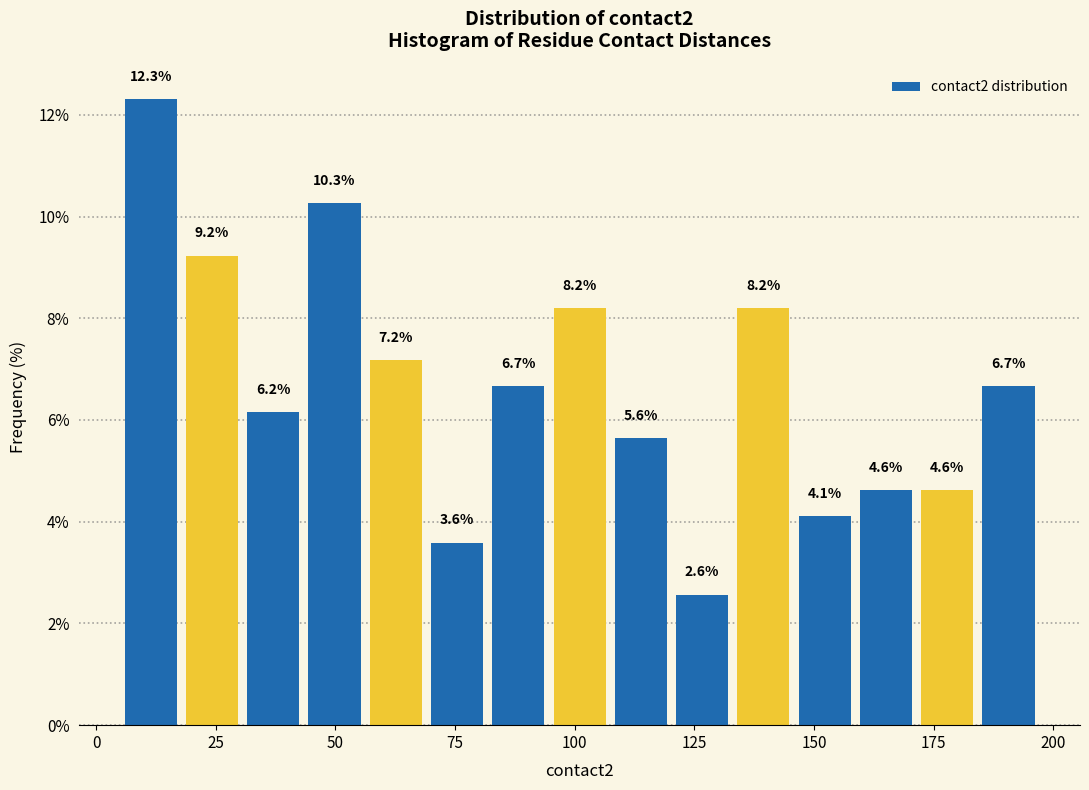

Read against the x-axis, roughly where is the centre of the tallest bar?

10